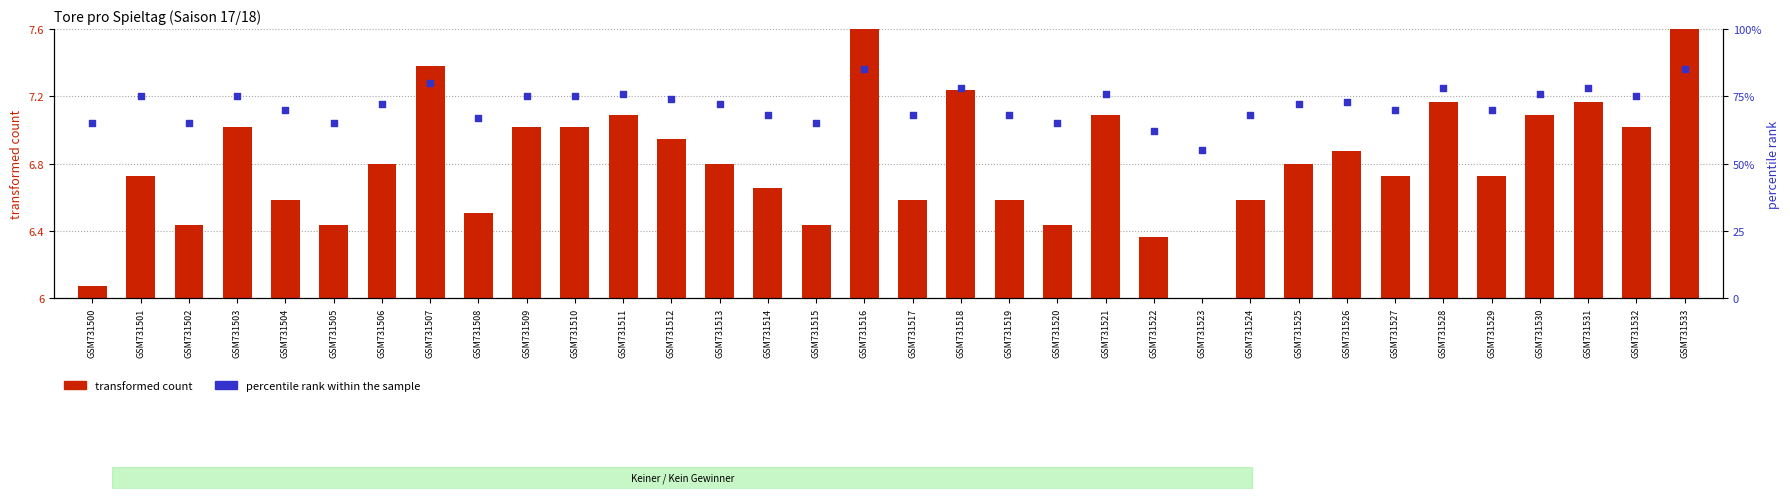

At which category is the sum across all series the highest?

GSM731516